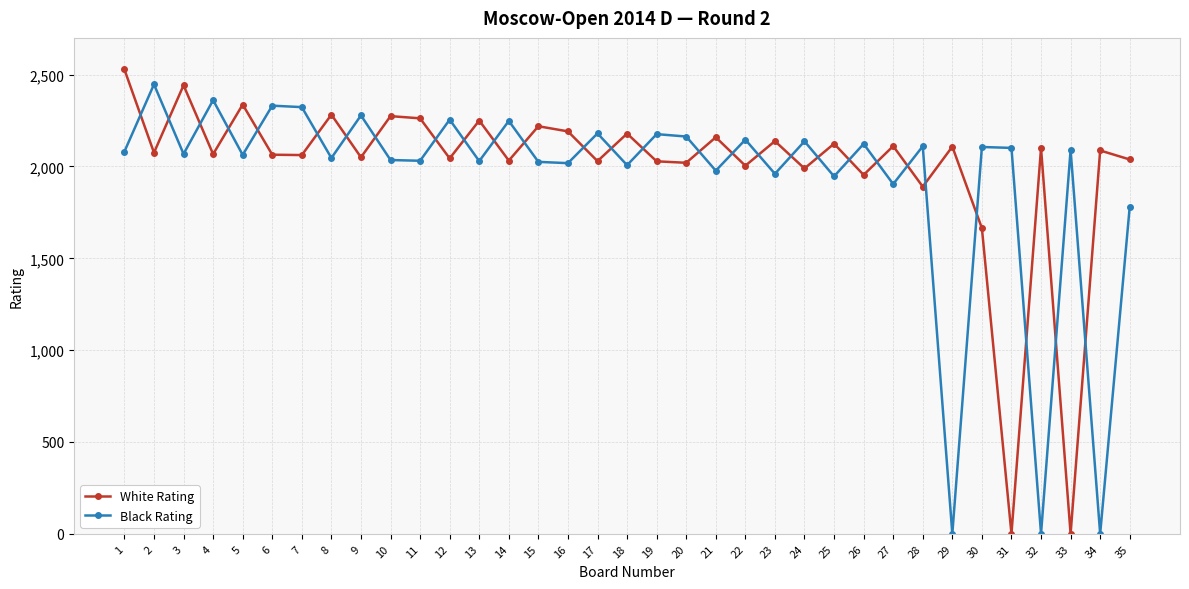

Is this an area chart (filled region under the line)?

No